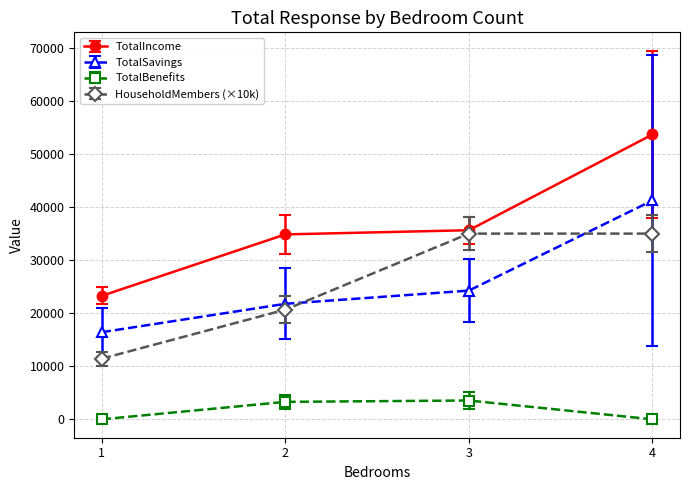

Which series has the largest range (max minus min)?

TotalIncome